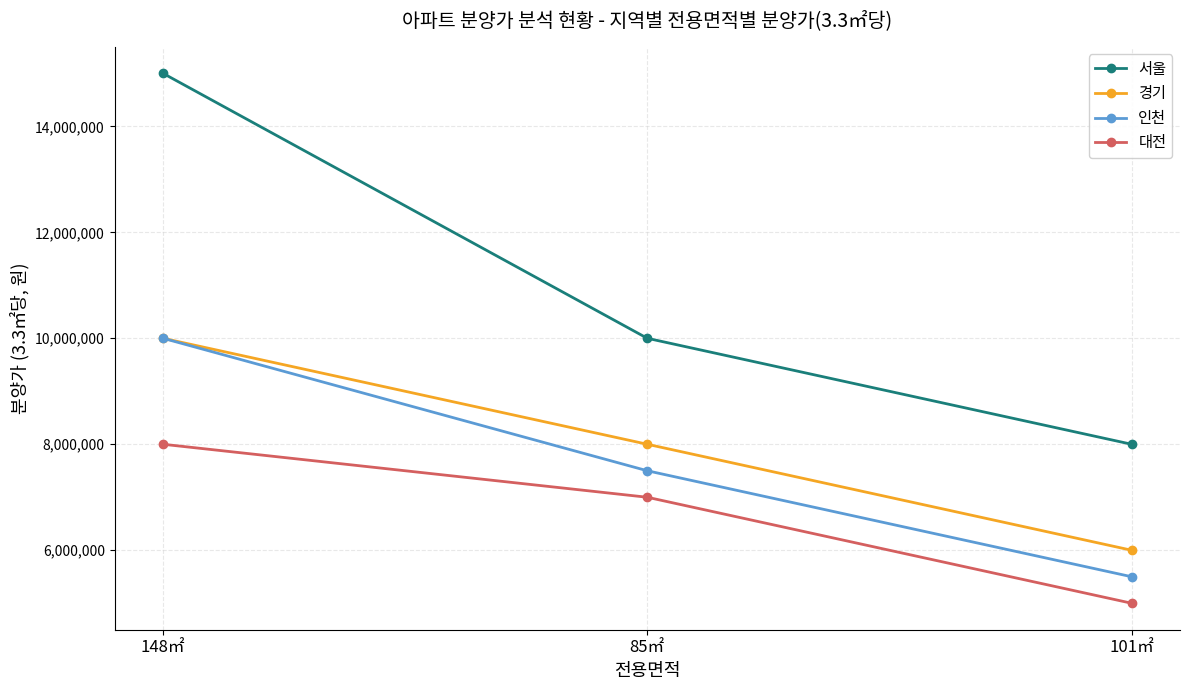

List the labels in order of 인천 value, smallest first.

101㎡, 85㎡, 148㎡